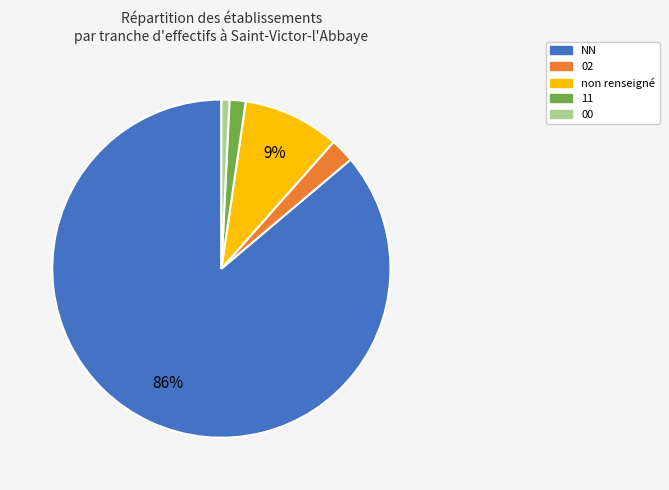

To the nearest percent, what is the difference between the largest and smallest slice percentages?

85%